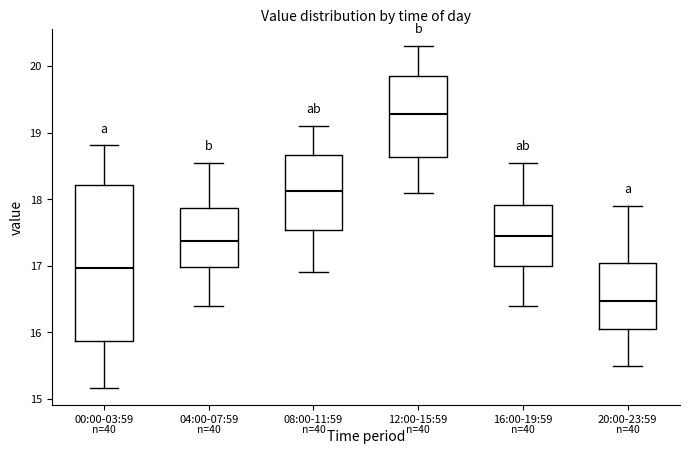

Reading left to right, transcribe this box plot: for each box, give where its median line is, the range the box spans, and where its two whiskers end, as read against the y-axis. The values are not printed on the chart, so give them approximately, as read against the axis.

00:00-03:59: median 17.0, box 15.9 to 18.2, whiskers 15.2 to 18.8
04:00-07:59: median 17.4, box 17.0 to 17.9, whiskers 16.4 to 18.6
08:00-11:59: median 18.1, box 17.5 to 18.7, whiskers 16.9 to 19.1
12:00-15:59: median 19.3, box 18.6 to 19.9, whiskers 18.1 to 20.3
16:00-19:59: median 17.5, box 17.0 to 17.9, whiskers 16.4 to 18.6
20:00-23:59: median 16.5, box 16.1 to 17.0, whiskers 15.5 to 17.9